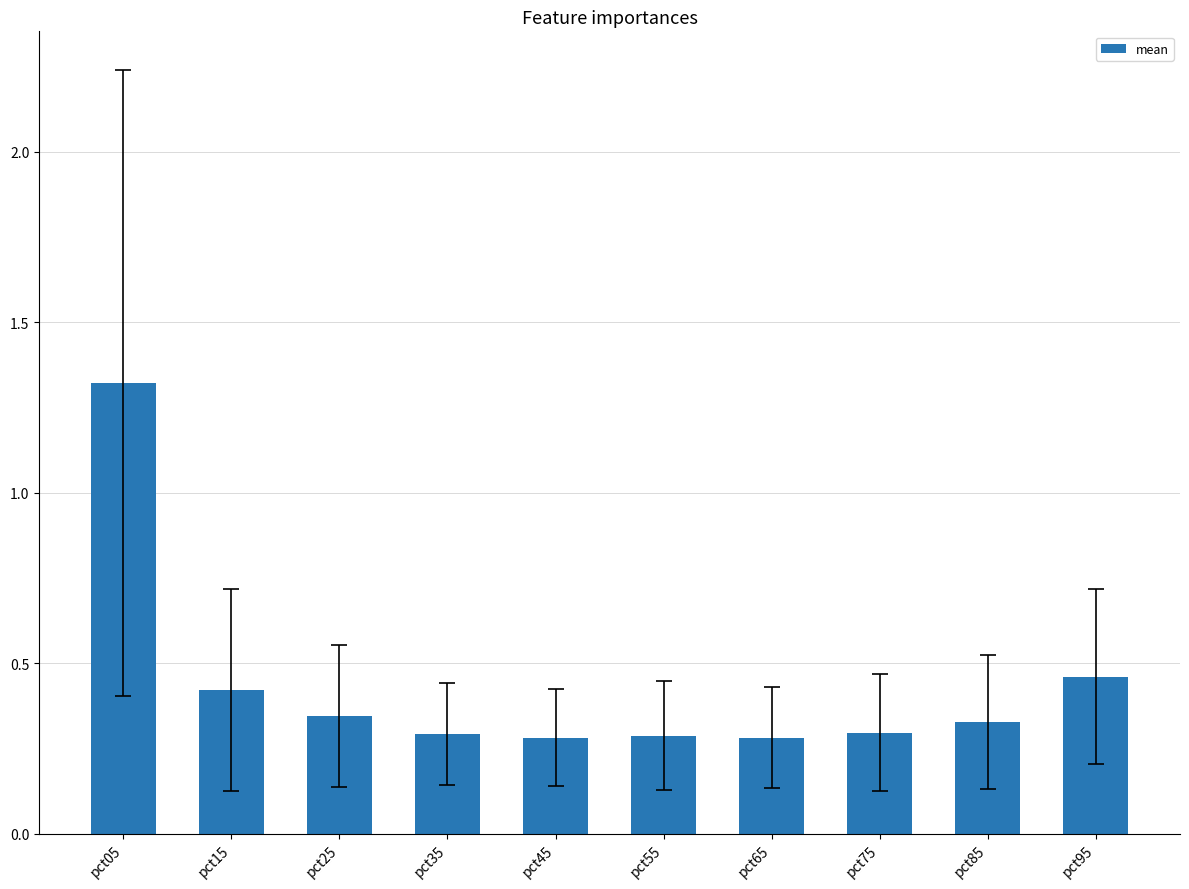

What is the sum of the values at pct15 and pct05?

1.7